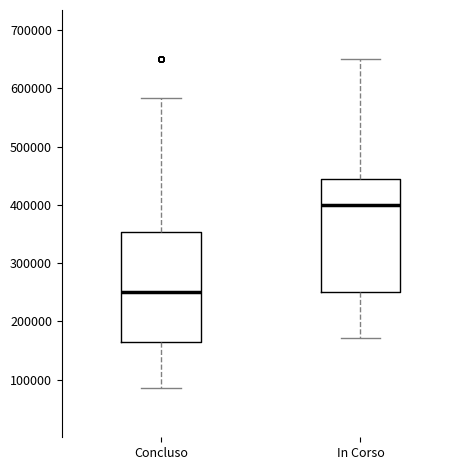

Reading left to right, transcribe this box plot: for each box, give where its median line is, the range the box spans, and where its two whiskers end, as read against the y-axis. The values are not printed on the chart, so give them approximately, as read against the axis.

Concluso: median 250000, box 160000 to 350000, whiskers 90000 to 580000
In Corso: median 400000, box 250000 to 450000, whiskers 170000 to 650000